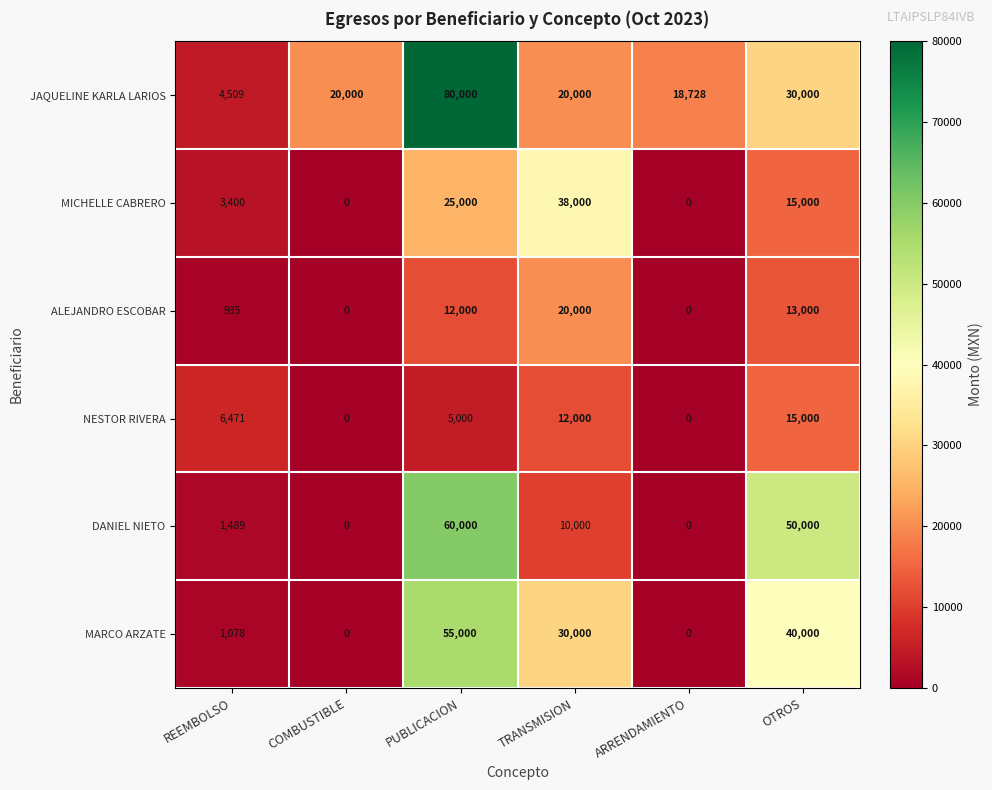

How many data points does each series have?

6